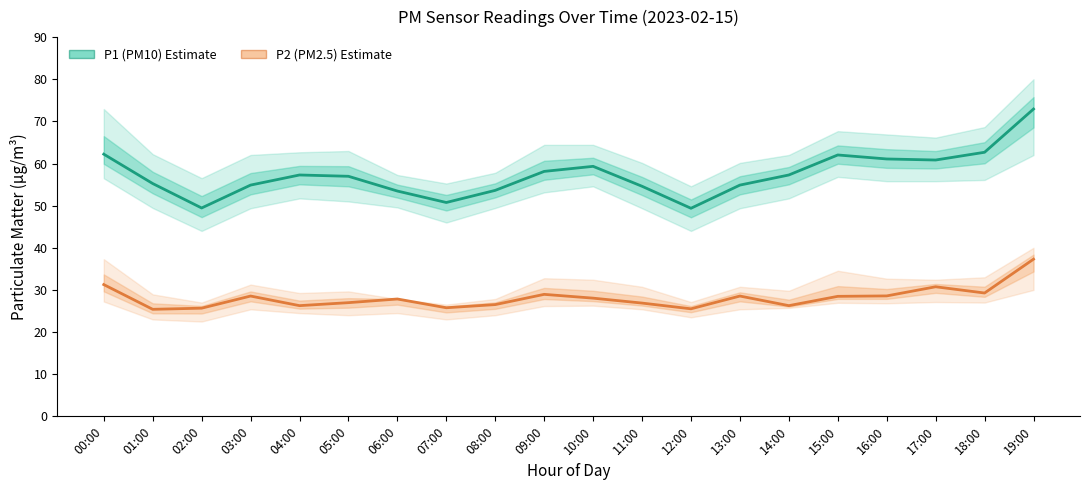

The value of P1 (PM10) at 10:00 is 59.3. True or false?

True